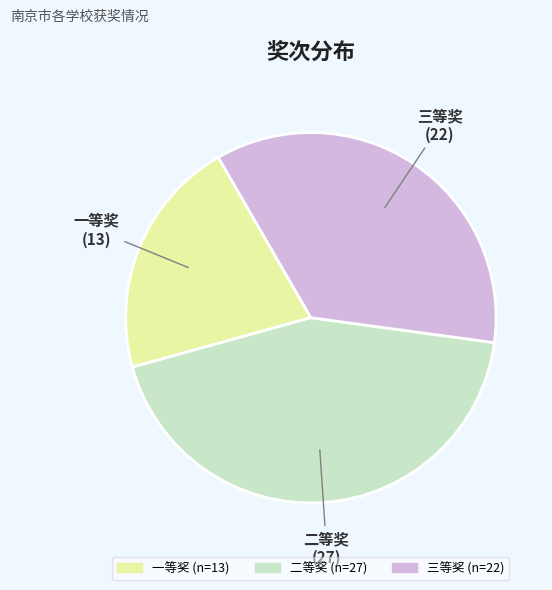

Which slice is the largest?

二等奖